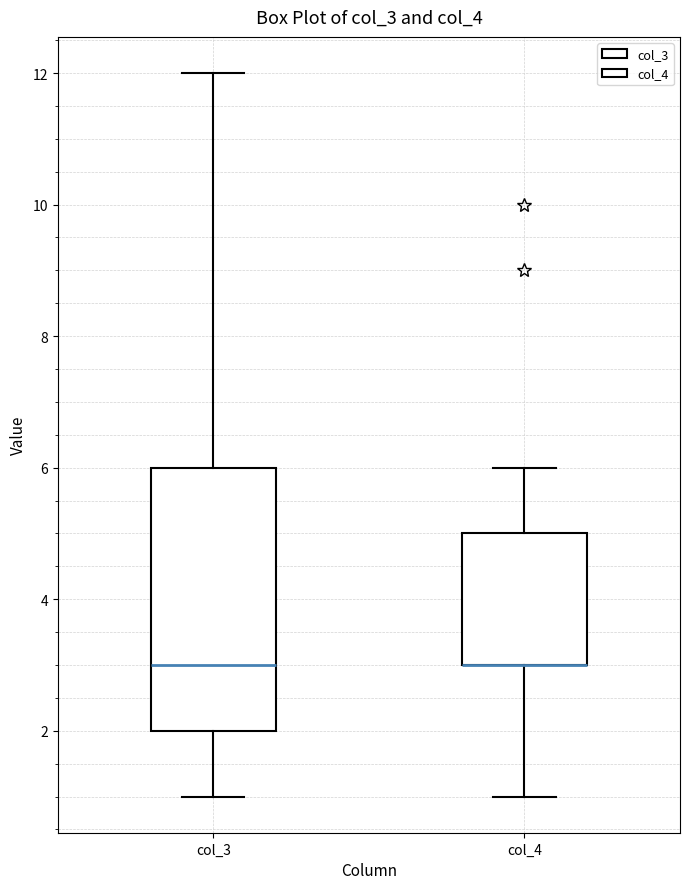

Reading left to right, transcribe this box plot: for each box, give where its median line is, the range the box spans, and where its two whiskers end, as read against the y-axis. The values are not printed on the chart, so give them approximately, as read against the axis.

col_3: median 3, box 2 to 6, whiskers 1 to 12
col_4: median 3 (drawn on the box's lower edge), box 3 to 5, whiskers 1 to 6